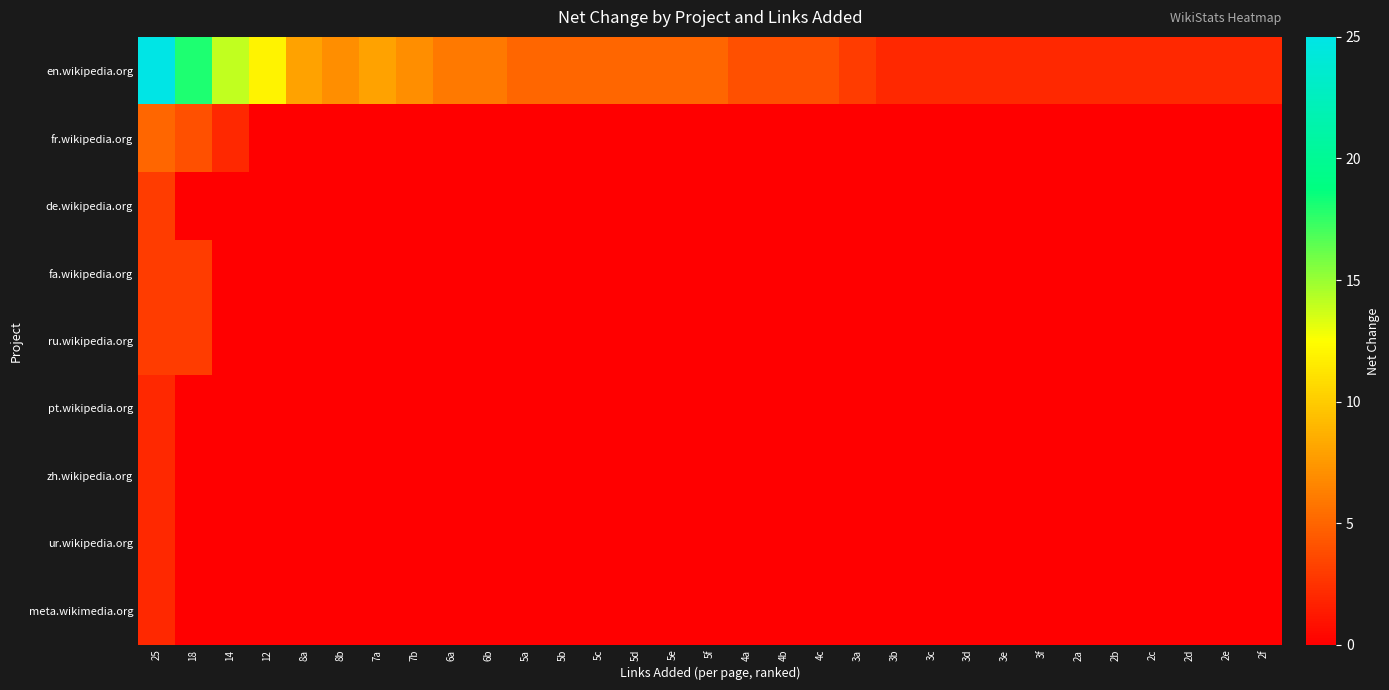

At 5a, list the series in order from smallest to largest.

fr.wikipedia.org, de.wikipedia.org, fa.wikipedia.org, ru.wikipedia.org, pt.wikipedia.org, zh.wikipedia.org, ur.wikipedia.org, meta.wikimedia.org, en.wikipedia.org